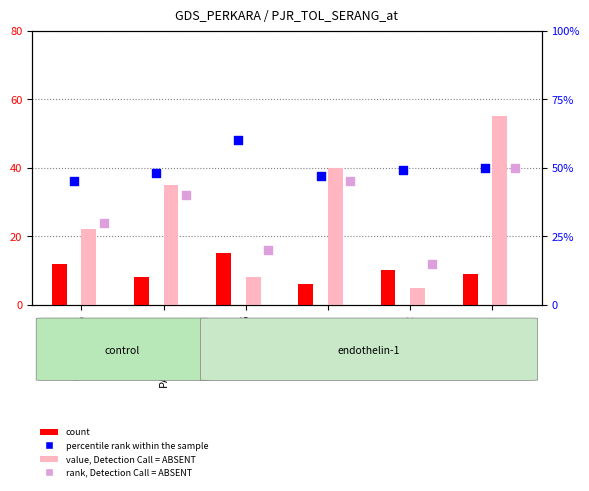

What is the total value across all series at TANGERANG?

109